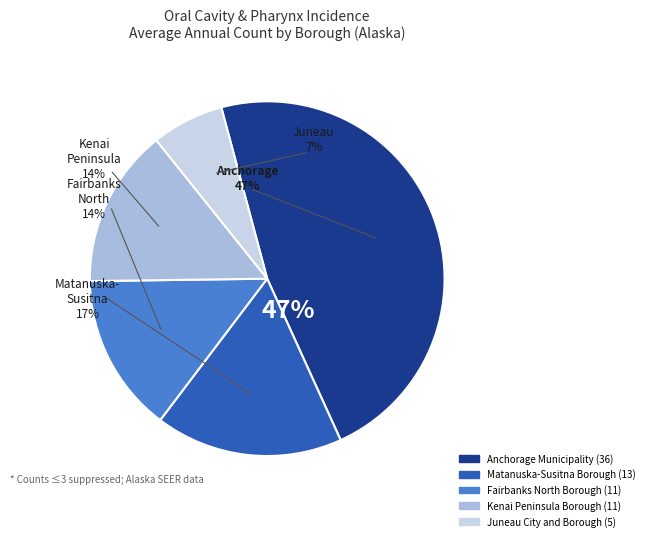

Between Fairbanks North Borough and Kenai Peninsula Borough, which is larger?

Fairbanks North Borough